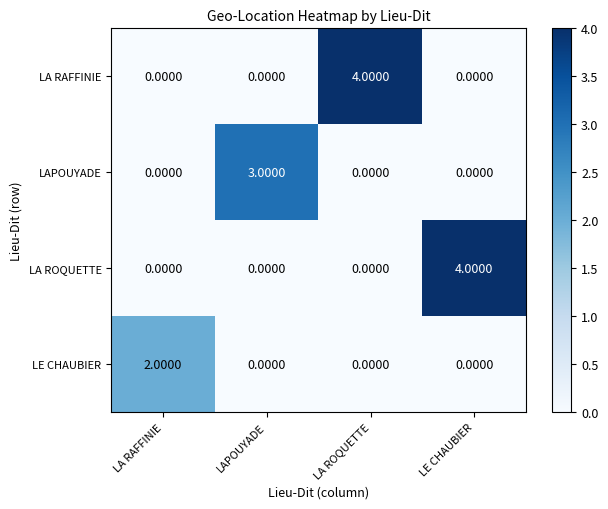

What is the total value across all series at LA ROQUETTE?

4